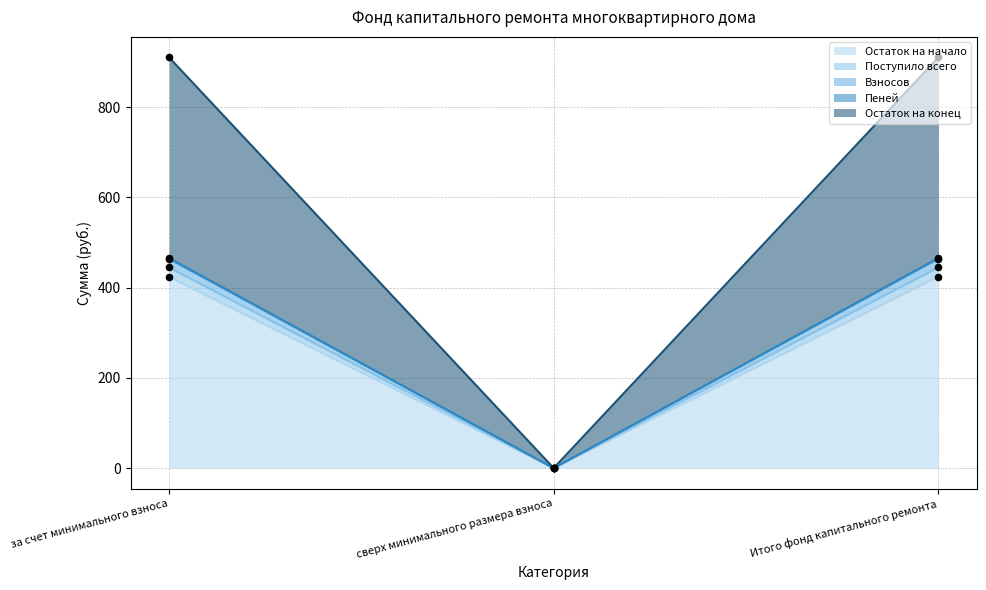

At which category is the sum across all series the highest?

за счет минимального взноса